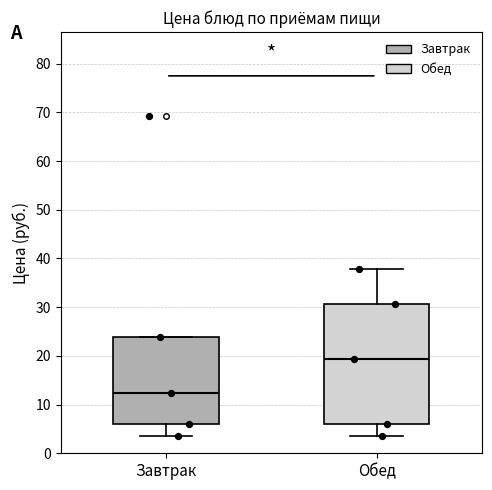

Which box has the highest median line?

Обед